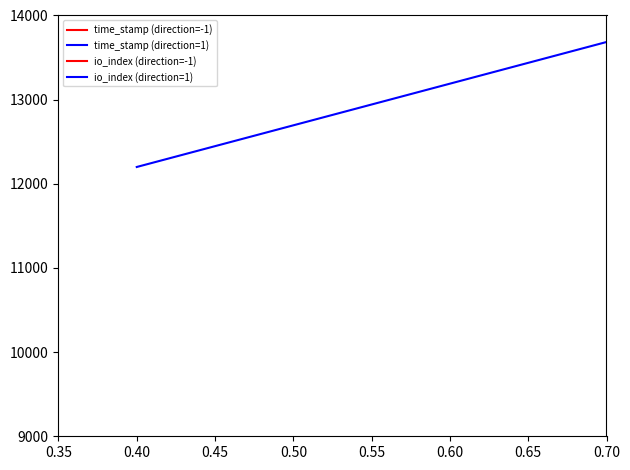

What is the label of the 4th point from the left?

0.50